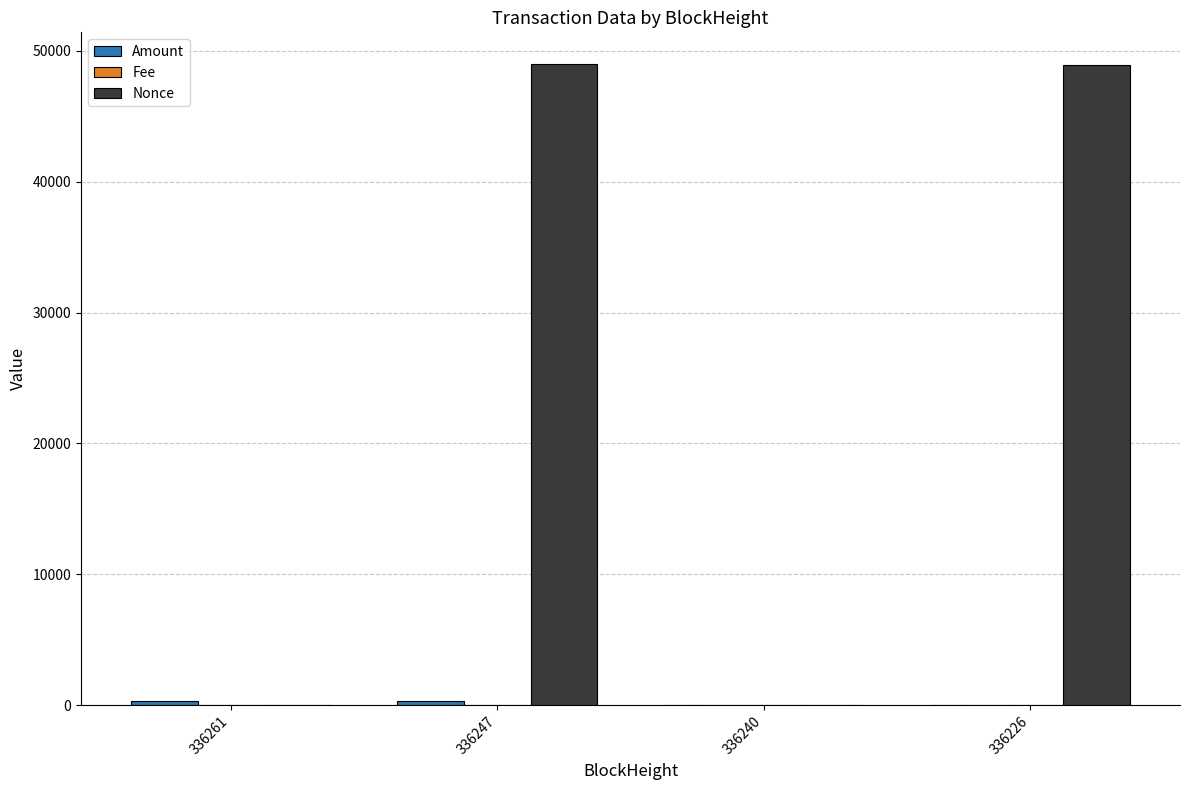

Between 336261 and 336226, which series saw the biggest shift?

Nonce